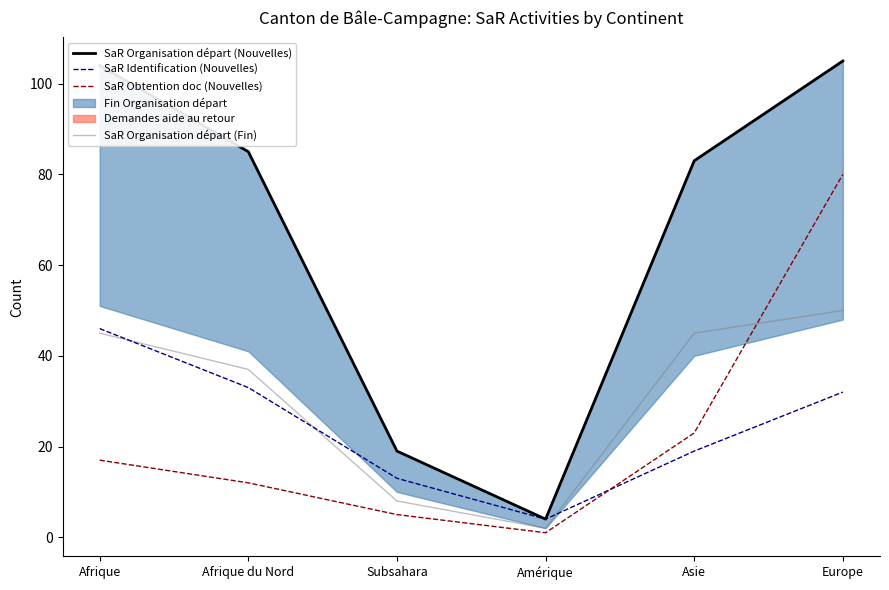

Reading right to left, extract all data points from this chart.

SaR Organisation départ (Nouvelles): Europe=105	Asie=83	Amérique=4	Subsahara=19	Afrique du Nord=85	Afrique=104
SaR Identification (Nouvelles): Europe=32	Asie=19	Amérique=4	Subsahara=13	Afrique du Nord=33	Afrique=46
SaR Obtention doc (Nouvelles): Europe=80	Asie=23	Amérique=1	Subsahara=5	Afrique du Nord=12	Afrique=17
SaR Organisation départ (Fin): Europe=50	Asie=45	Amérique=2	Subsahara=8	Afrique du Nord=37	Afrique=45